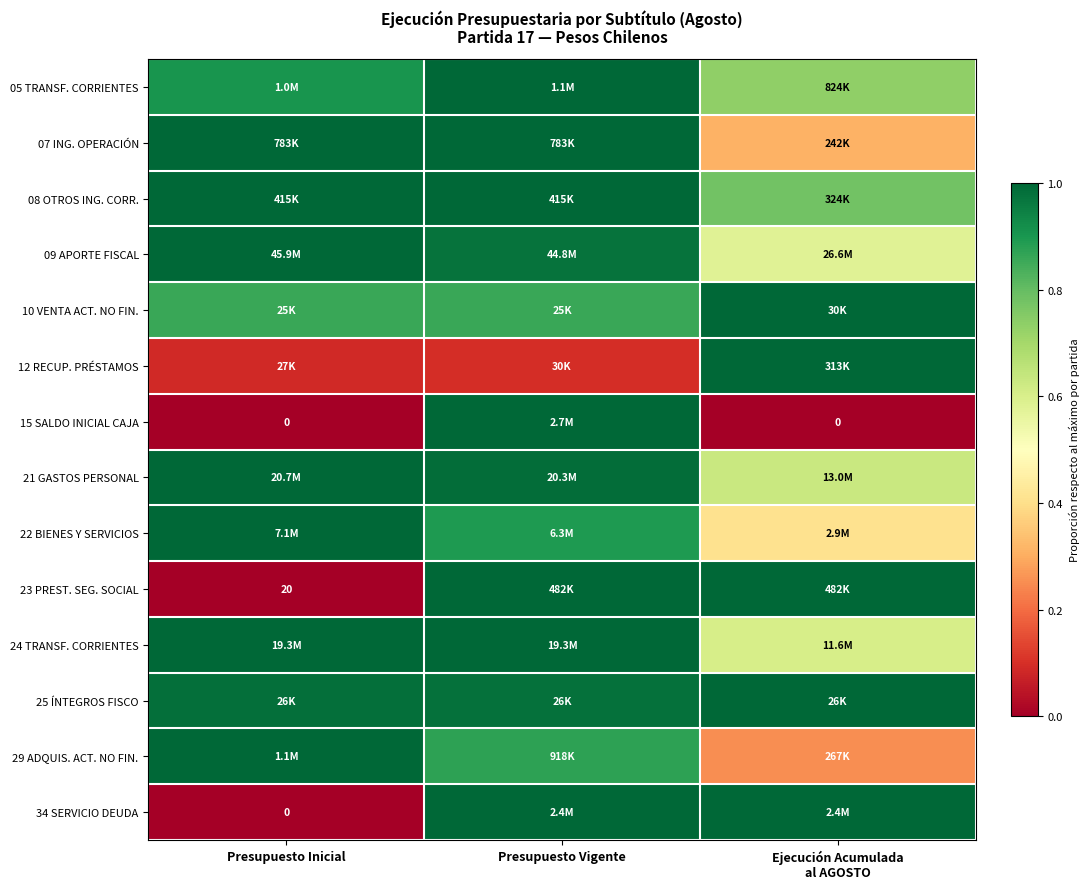

Between Presupuesto Inicial and Ejecución Acumulada
al AGOSTO, which is larger?

Presupuesto Inicial